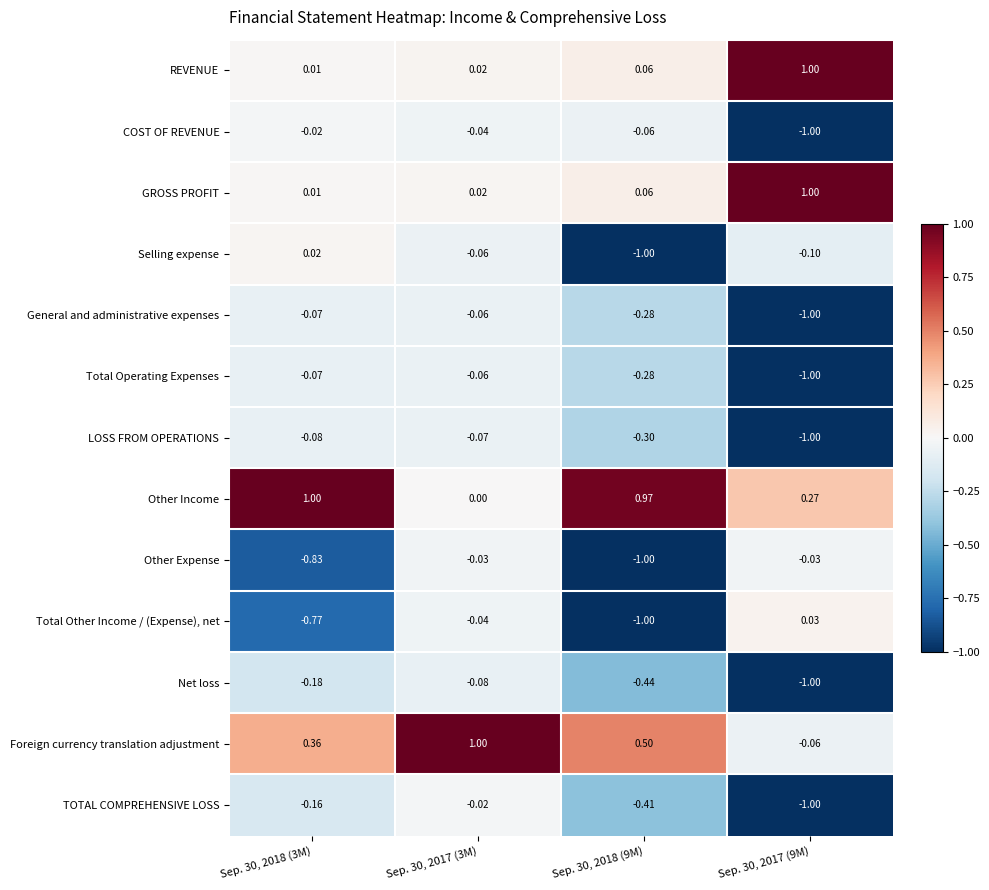

Which series changed the most between Sep. 30, 2018 (3M) and Sep. 30, 2018 (9M)?

Selling expense